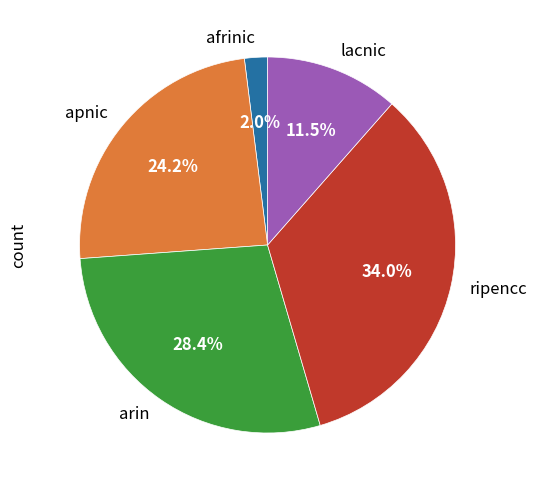

What percentage is NOT represented by lacnic?

88.5%